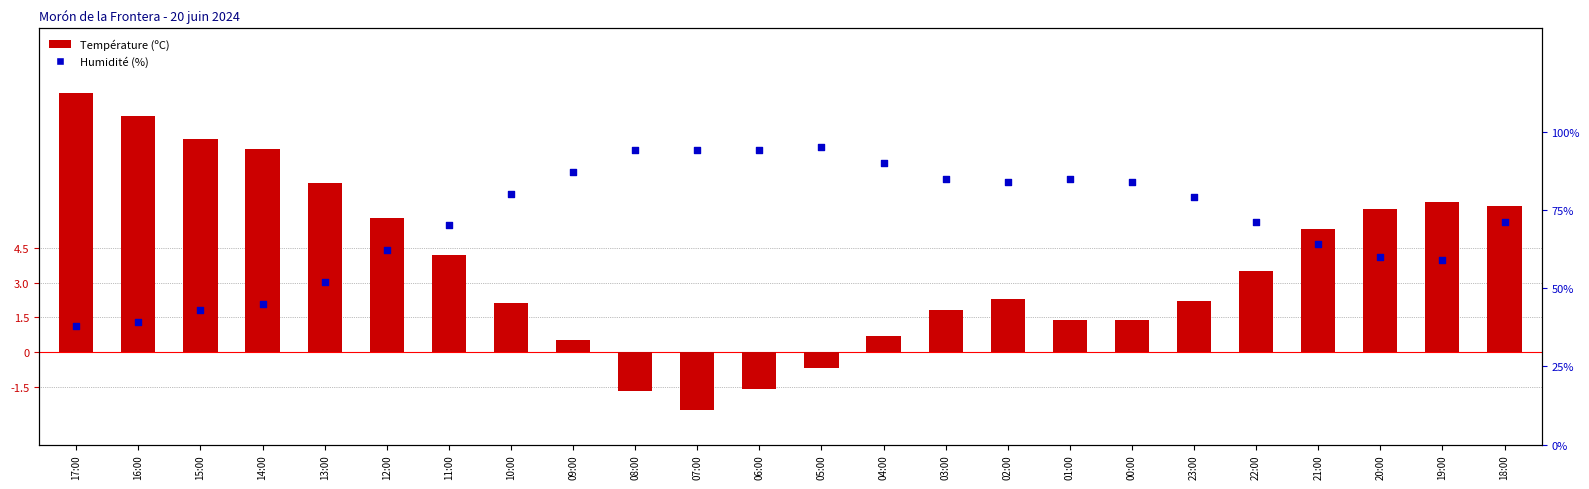

What are all the series names shown in the legend?

Température (ºC), Humidité (%)